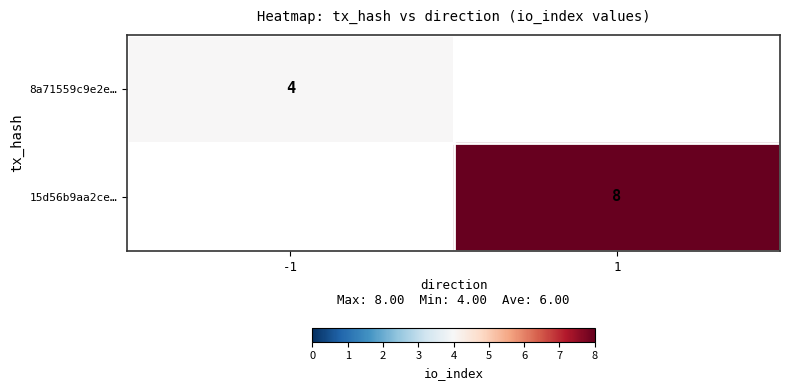

How many distinct data groups are displayed?

2